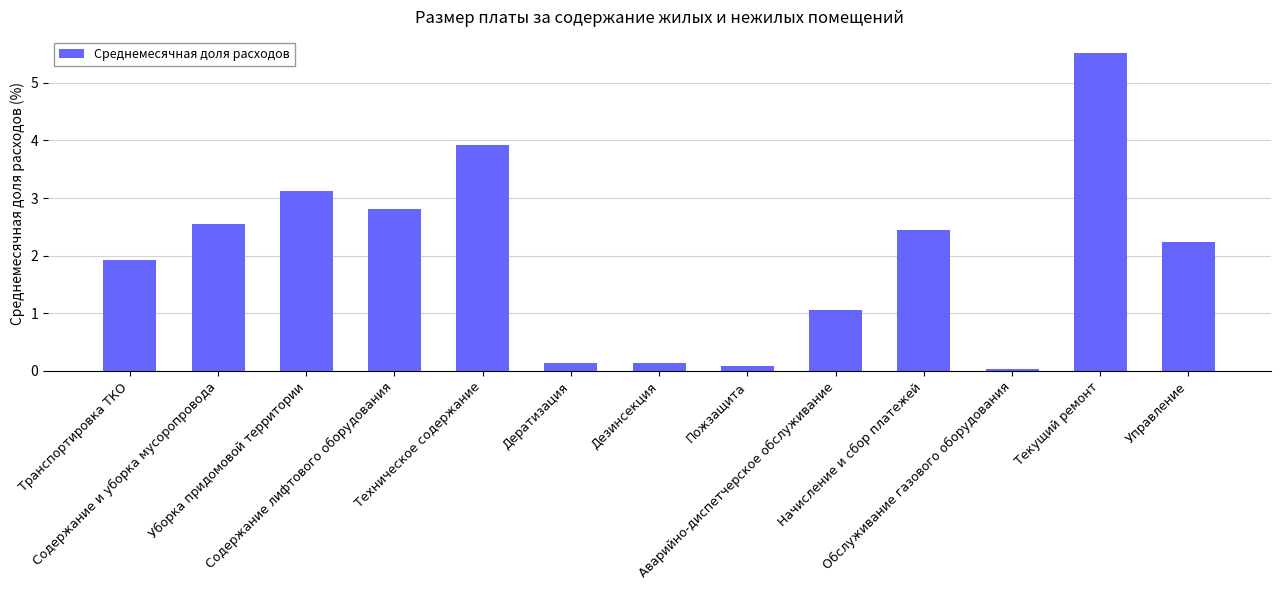

What value does the data have at Транспортировка ТКО?

1.9